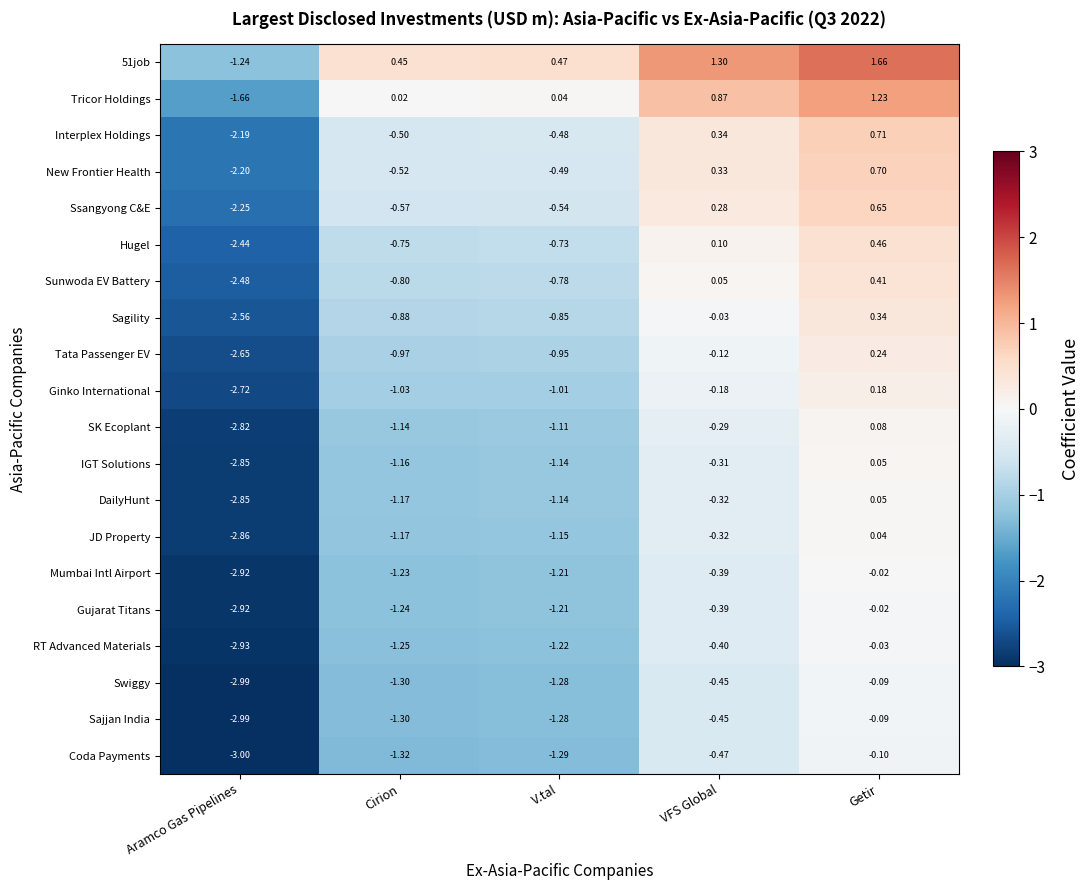

Count the number of data series in this chart.

20